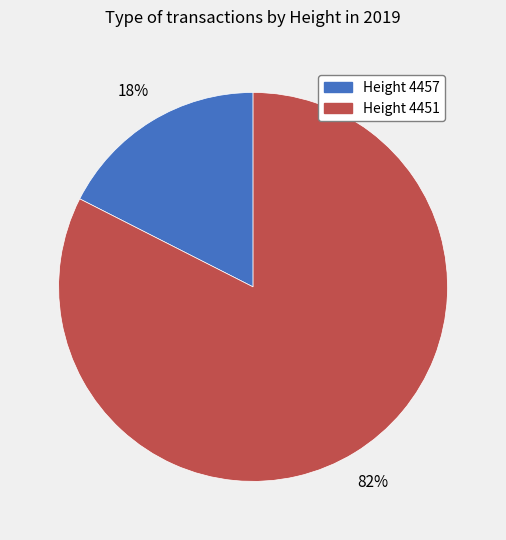

Is there any slice that represents more than half of the pie?

Yes